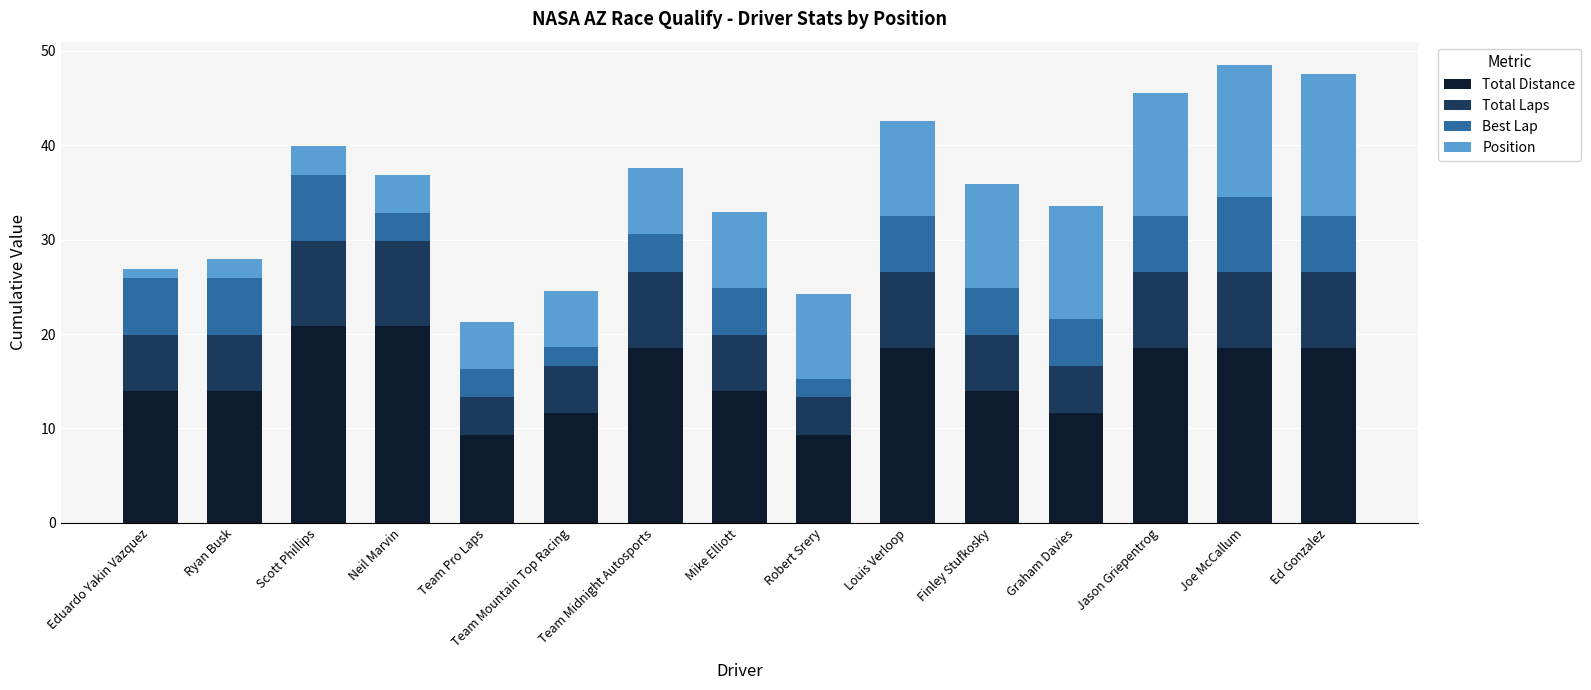

What is the total value across all series at Neil Marvin?

36.9